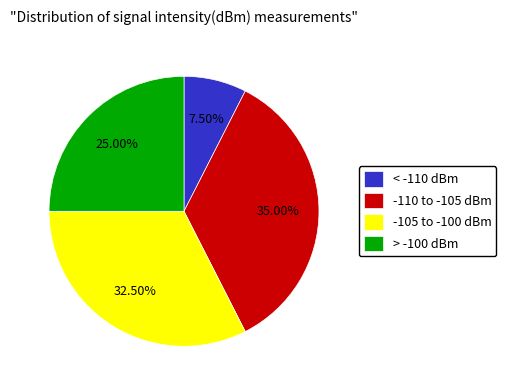

Rank the categories by value from lowest to highest.

< -110 dBm, > -100 dBm, -105 to -100 dBm, -110 to -105 dBm